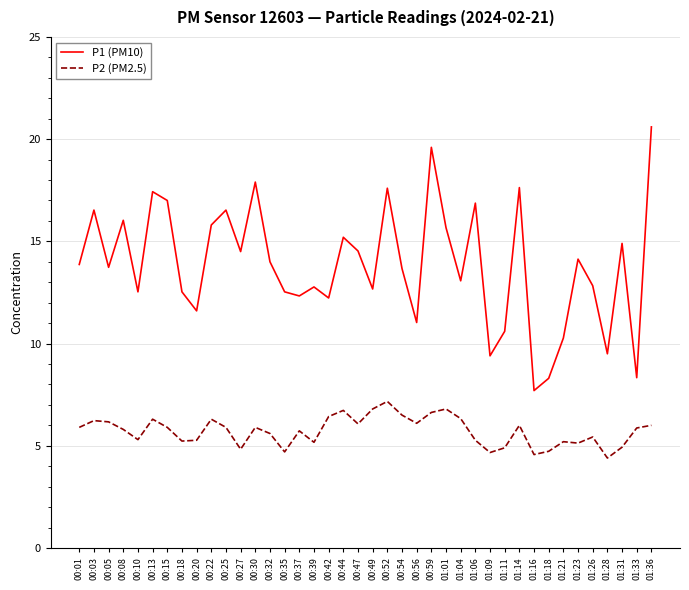

The value of P2 (PM2.5) at 00:03 is 6.2. True or false?

True